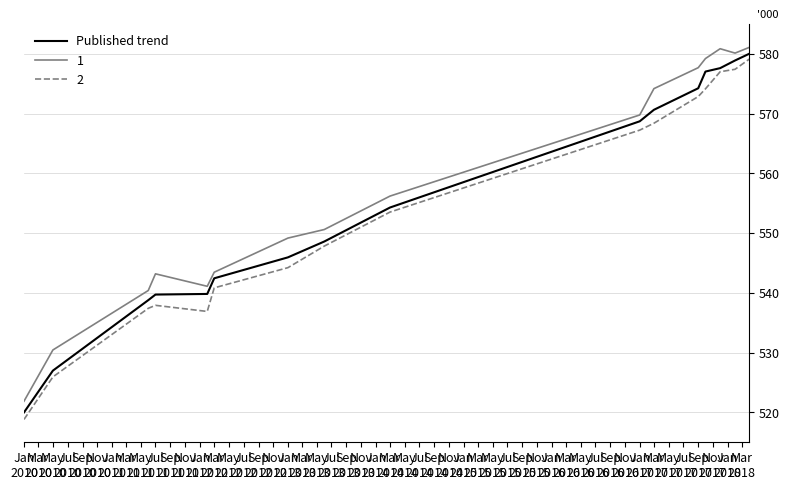

What is the label of the 12th point from the left?

Nov
2011